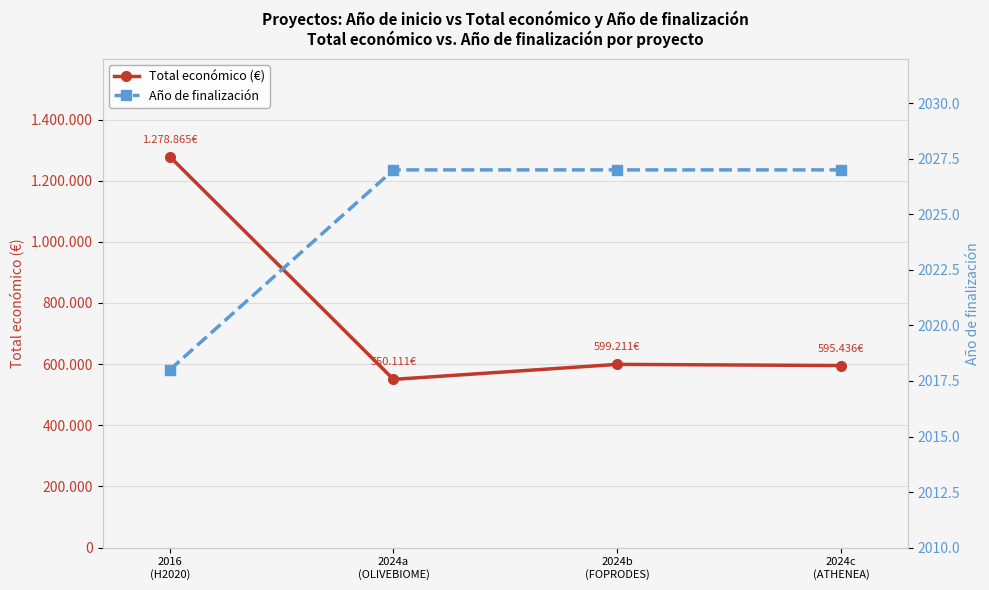

Is it true that Total económico (€) equals 1918958 at 2016
(H2020)?

False